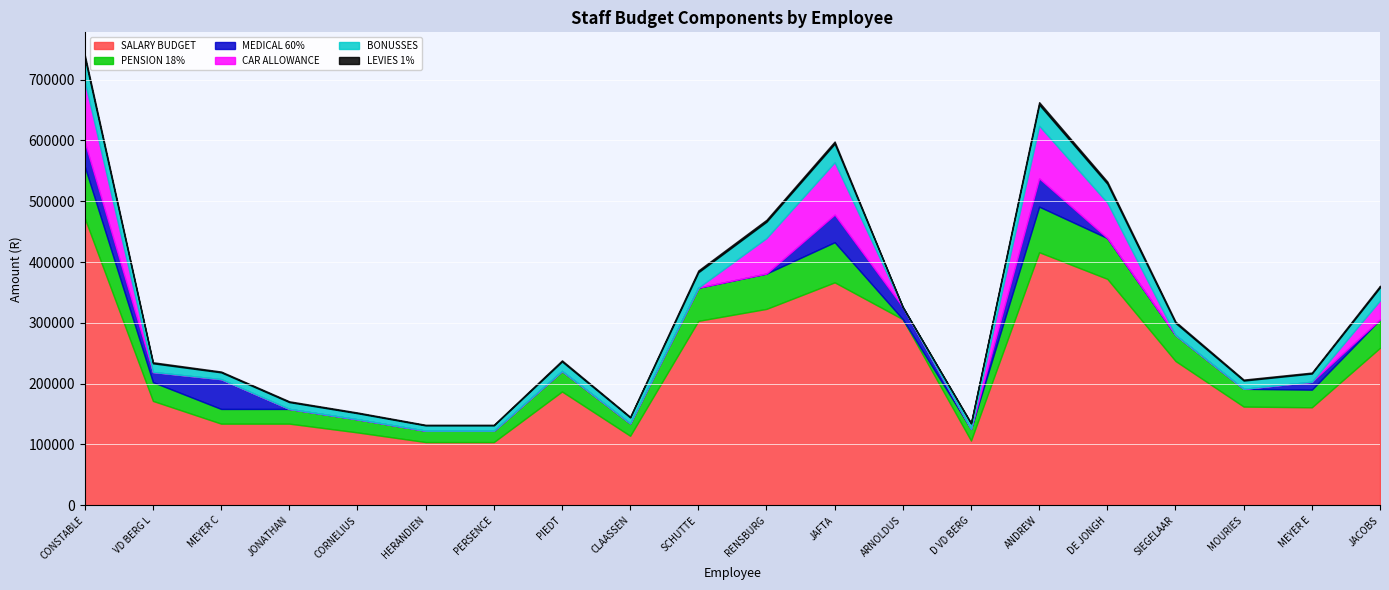

What is the label of the 3rd point from the left?

MEYER C